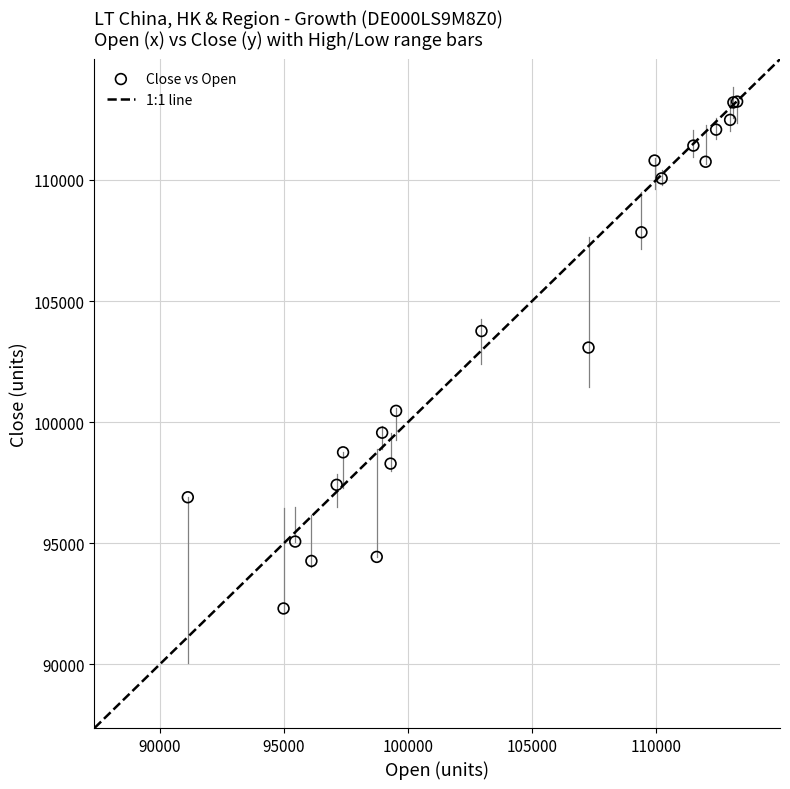

What Y value in the scatter plot is closest to 102772?

103081